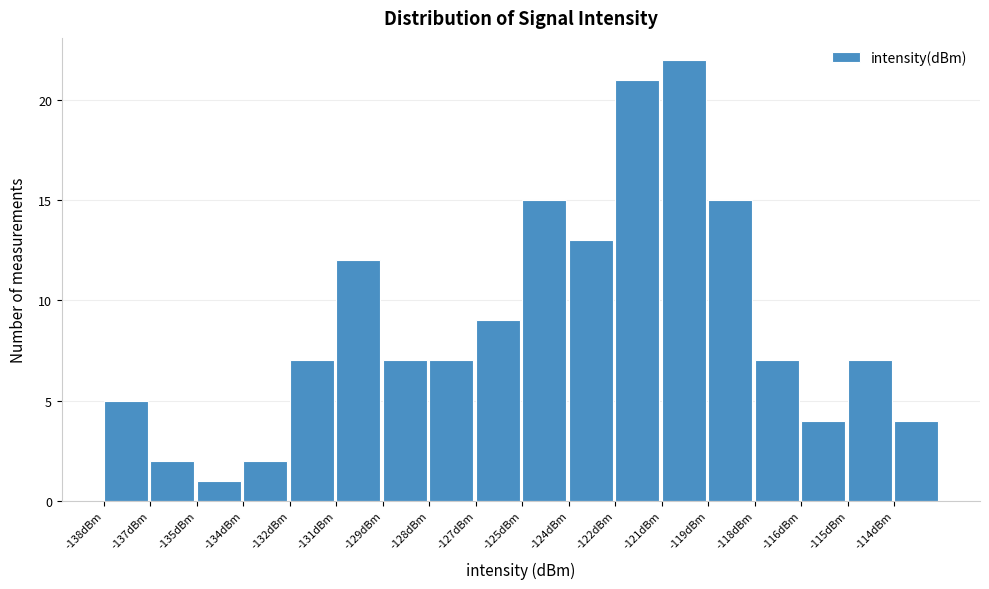

Reading left to right, what are all the values shown in this chart?

-138dBm=5	-137dBm=2	-135dBm=1	-134dBm=2	-132dBm=7	-131dBm=12	-129dBm=7	-128dBm=7	-127dBm=9	-125dBm=15	-124dBm=13	-122dBm=21	-121dBm=22	-119dBm=15	-118dBm=7	-116dBm=4	-115dBm=7	-114dBm=4